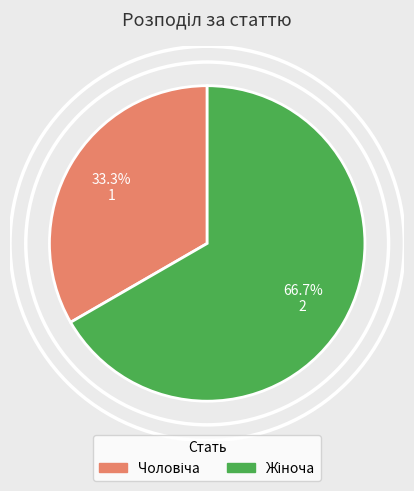

Is there any slice that represents more than half of the pie?

Yes